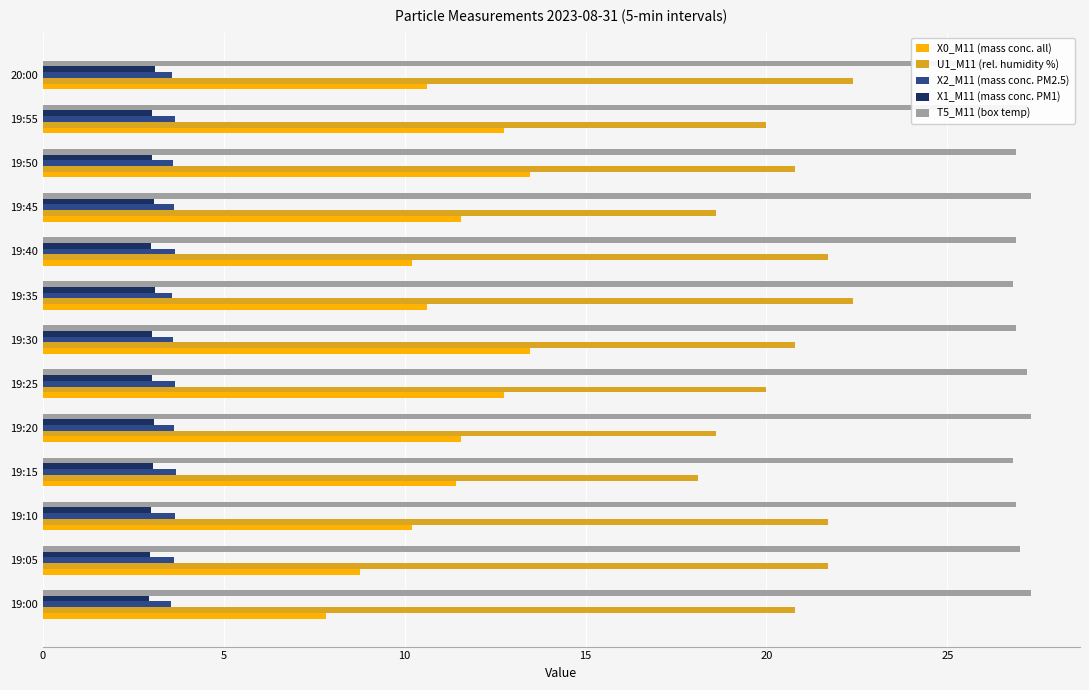

At 7, list the series in order from smallest to largest.

X1_M11 (mass conc. PM1), X2_M11 (mass conc. PM2.5), X0_M11 (mass conc. all), U1_M11 (rel. humidity %), T5_M11 (box temp)